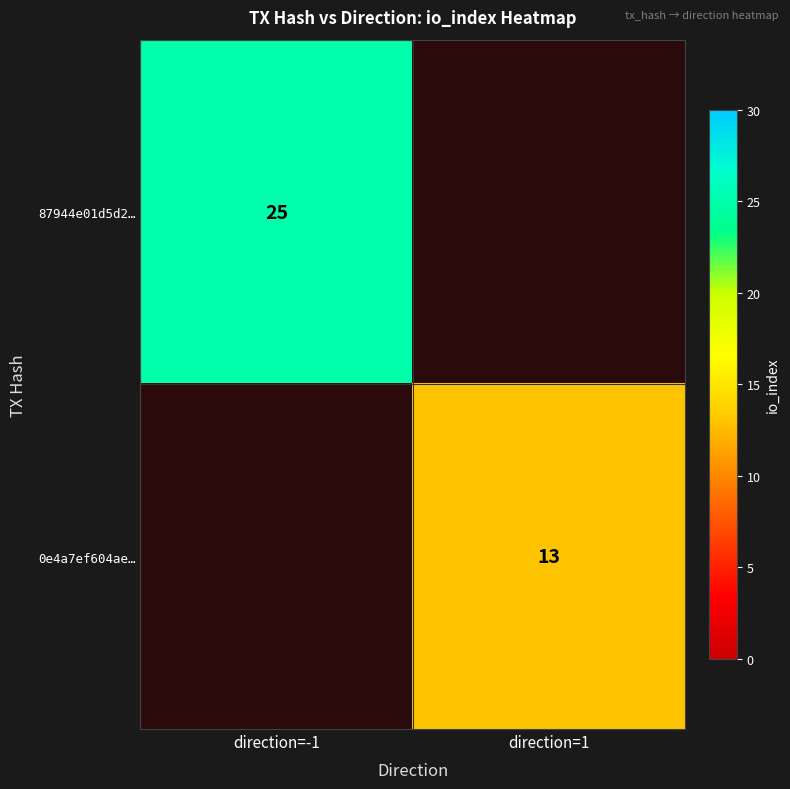

At how many categories does at least one series exceed 23?

1